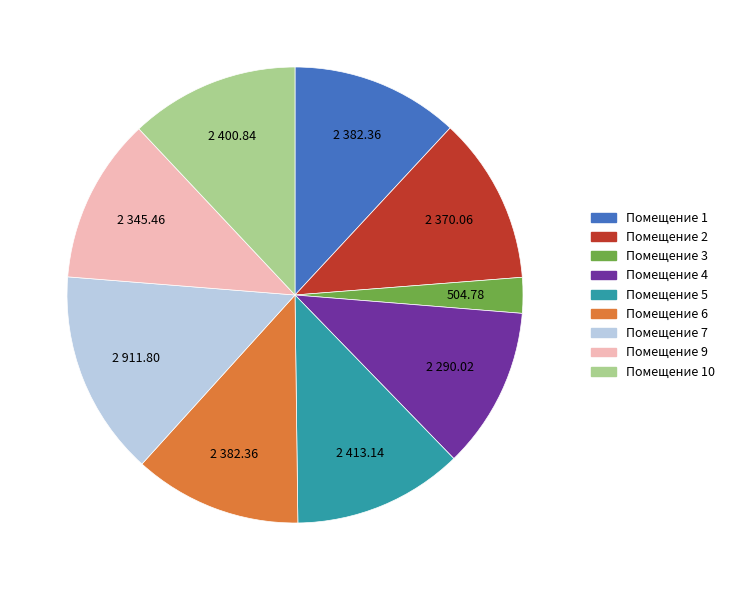

Is there any slice that represents more than half of the pie?

No